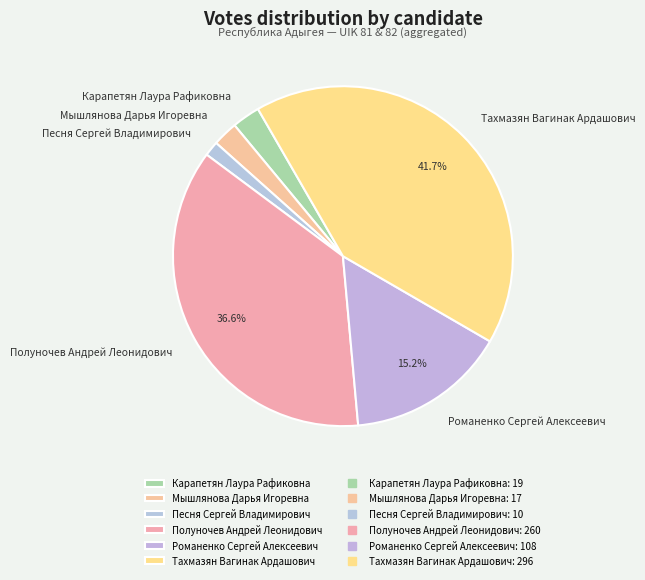

What is the smallest slice in the pie chart?

Песня Сергей Владимирович